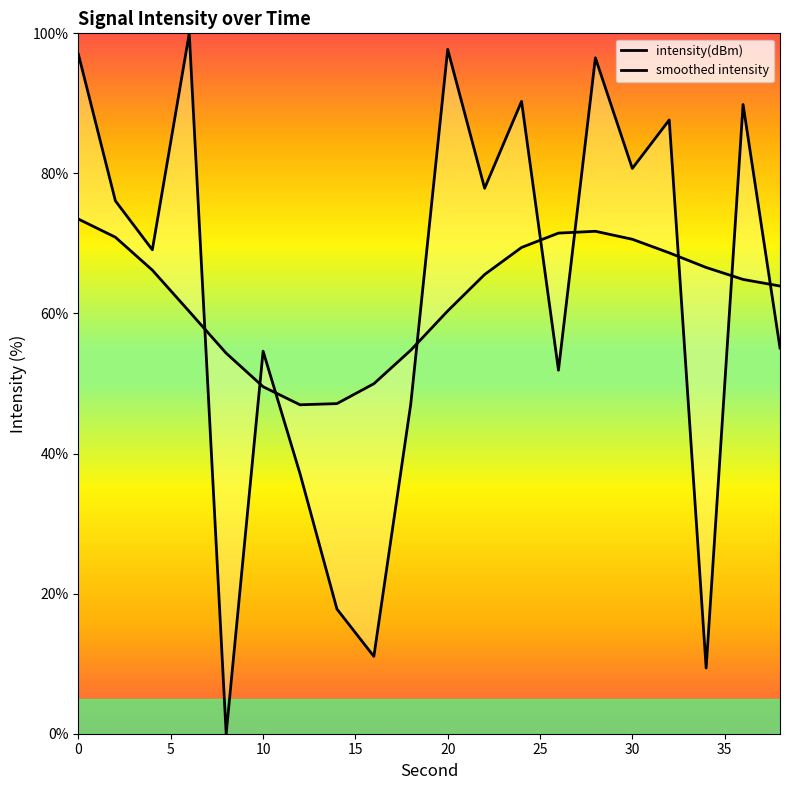

Reading left to right, what are all the values shown in this chart?

97.0	76.1	69.1	100.0	0.0	54.6	37.1	17.8	11.0	47.1	97.7	77.9	90.3	51.9	96.5	80.7	87.6	9.4	89.8	55.1